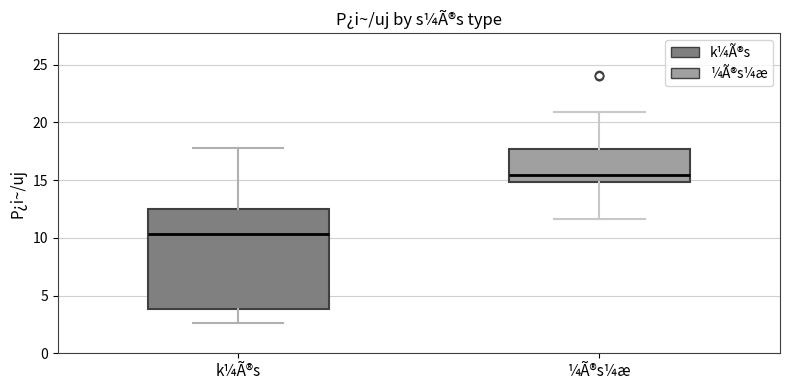

Where does the median line of the box for ¼Ã®s¼æ sit on the y-axis? The values are not printed on the chart, so give them approximately, as read against the axis.

15.5